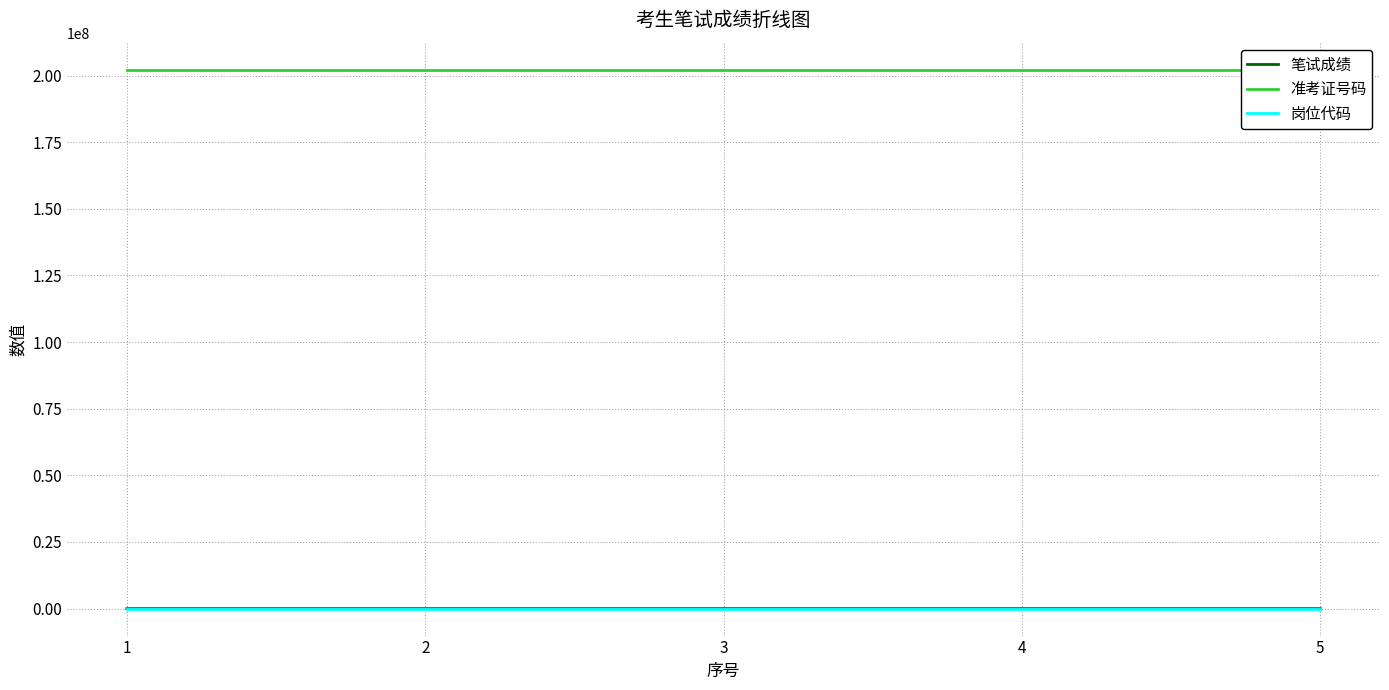

Is this an area chart (filled region under the line)?

No